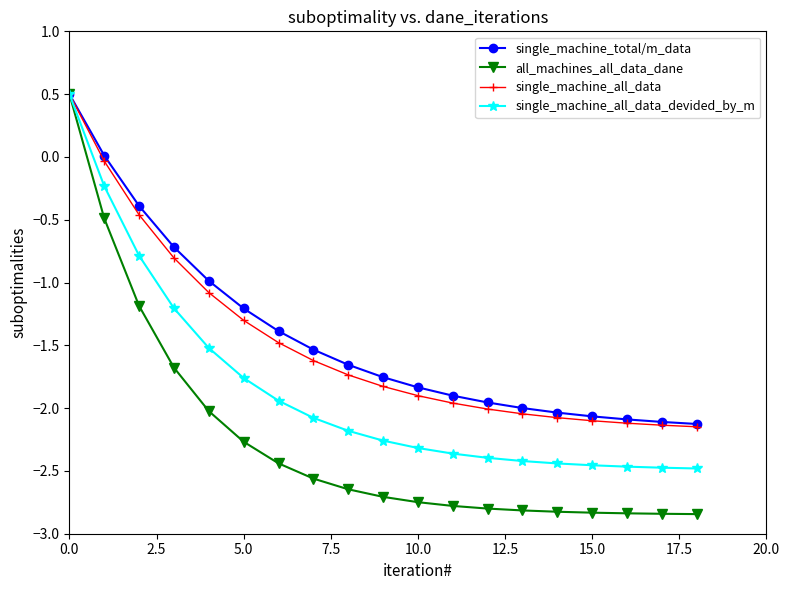

How many lines are shown in the chart?

4